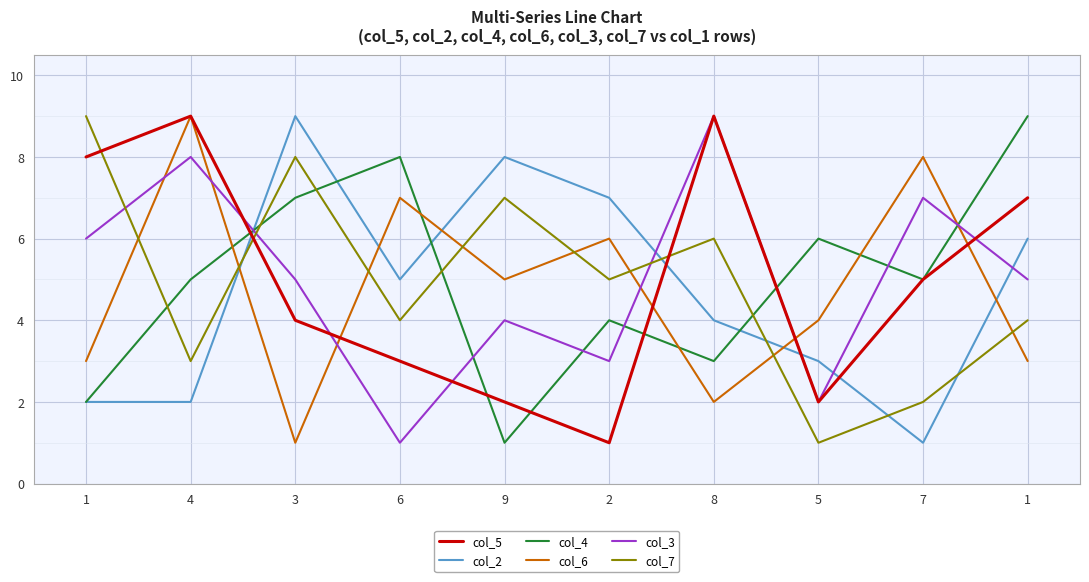

Is it true that col_7 equals 3 at 4?

True